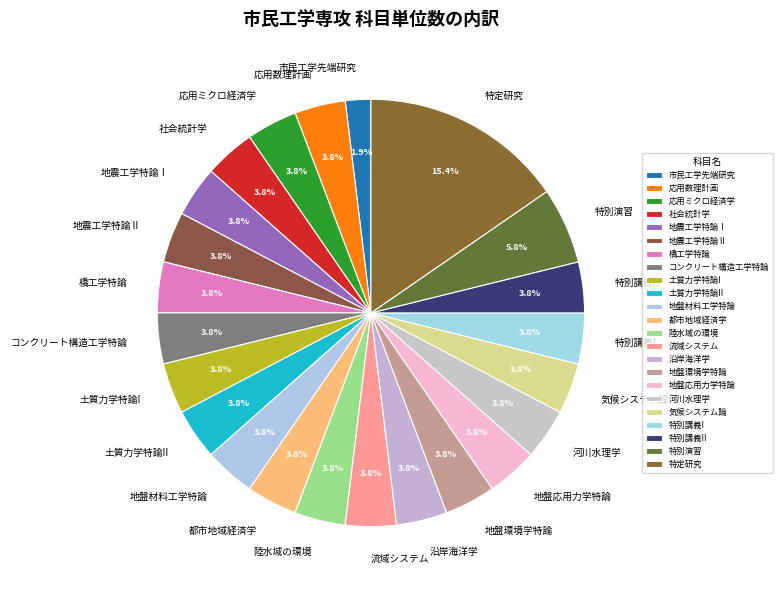

Count the number of slices in the pie.

23